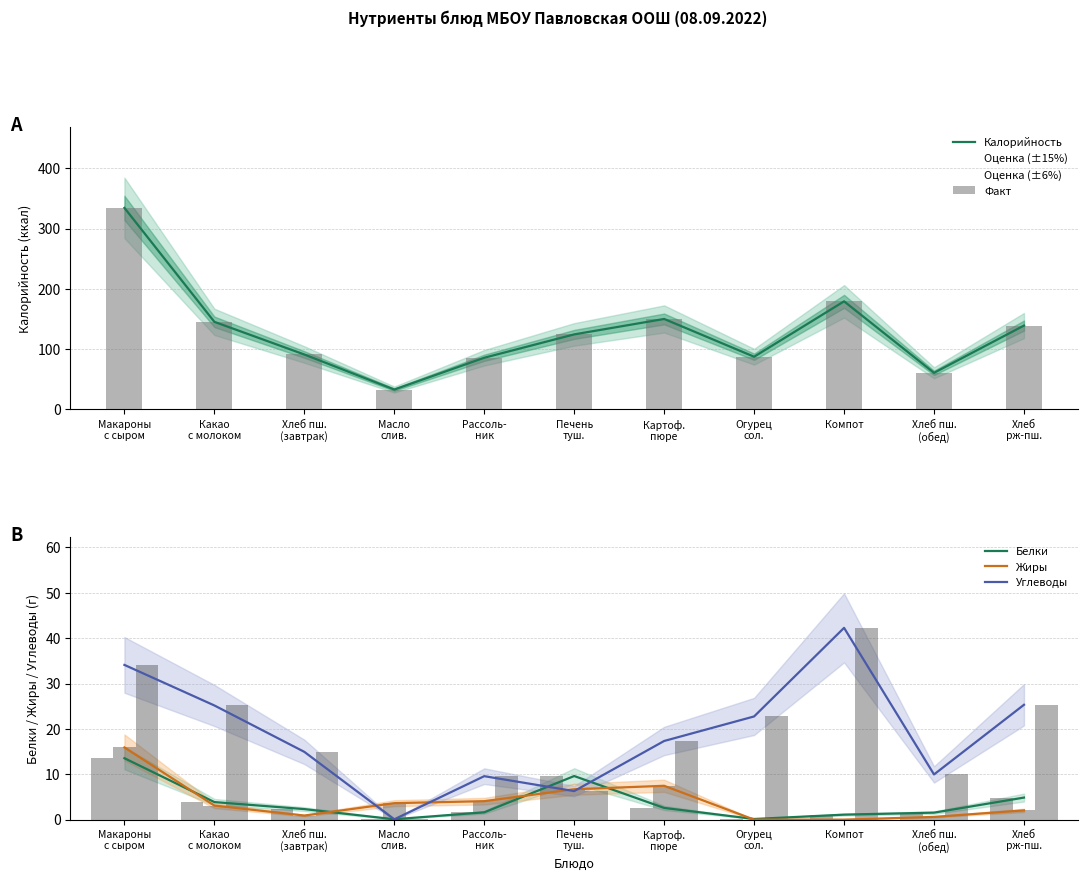

Reading left to right, list all the values displayed in this chart.

Калорийность: 334.4	145.4	91.2	33.0	85.8	124.5	150.2	87.5	179.4	60.8	139.2
Факт: 334.4	145.4	91.2	33.0	85.8	124.5	150.2	87.5	179.4	60.8	139.2
Белки: 13.5	3.9	2.3	0.1	1.6	9.6	2.6	0.1	1.1	1.5	4.9
Жиры: 15.9	3.1	0.9	3.6	4.1	6.7	7.5	0.0	0.0	0.6	2.0
Углеводы: 34.1	25.2	14.9	0.1	9.6	6.3	17.3	22.8	42.3	10.0	25.3